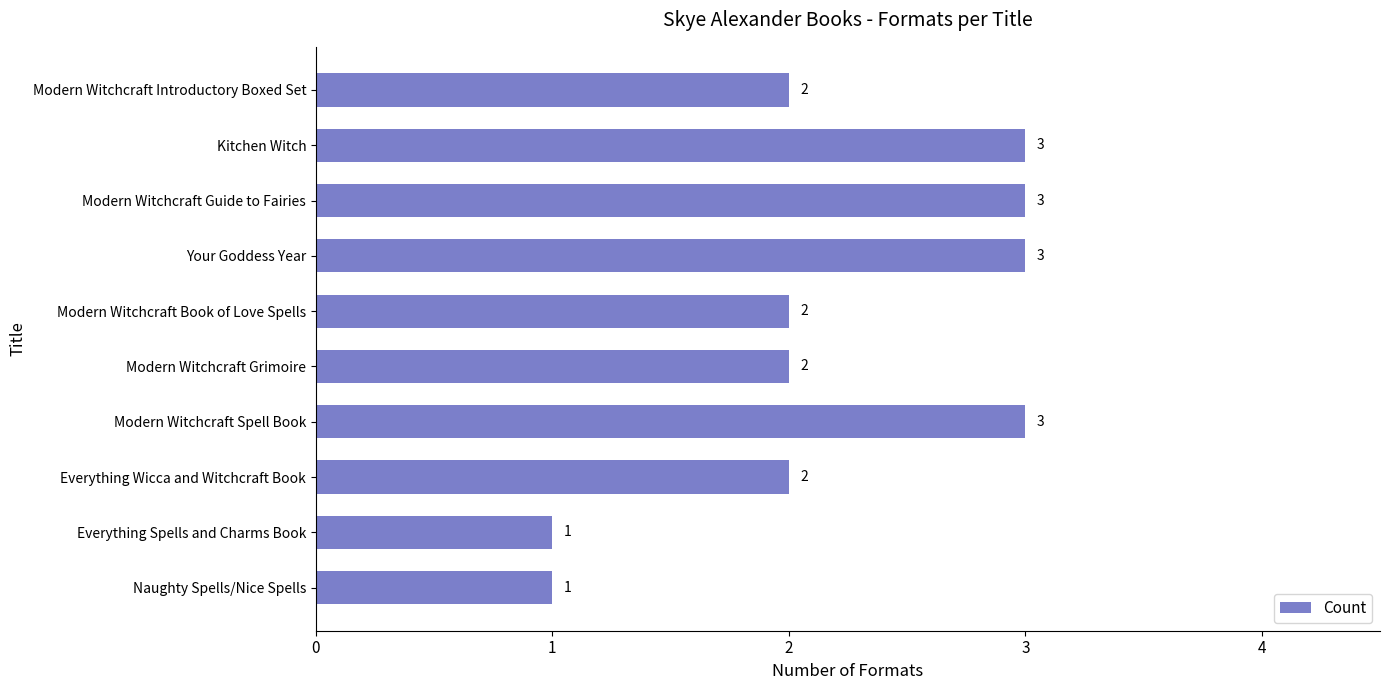

What position from the bottom is Modern Witchcraft Spell Book?

4